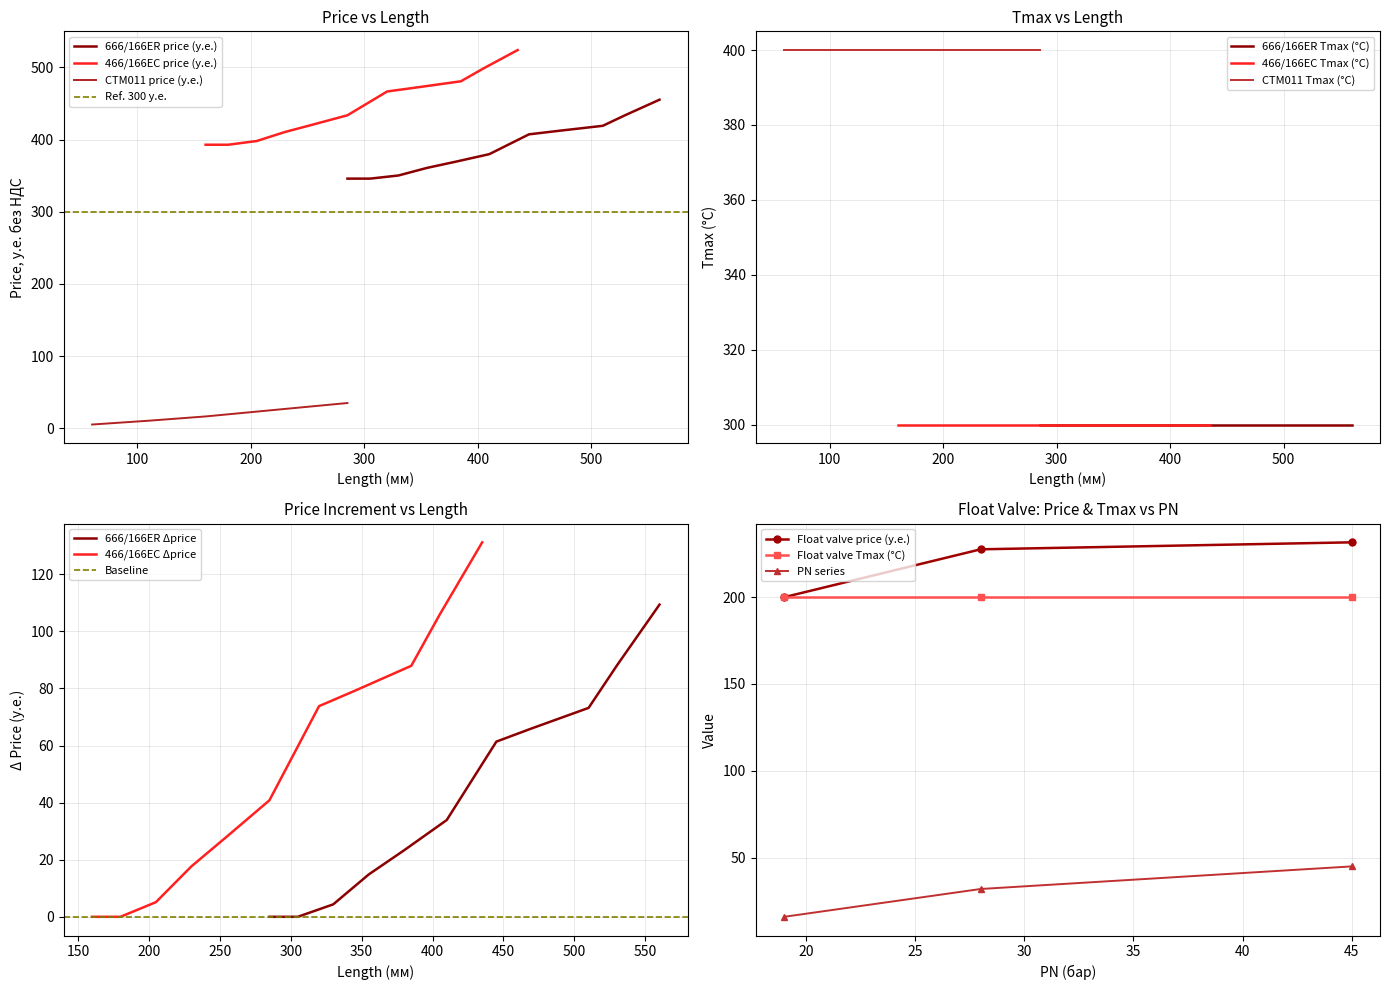

What is the value of the PN series point at the 3rd from the left?

45.0